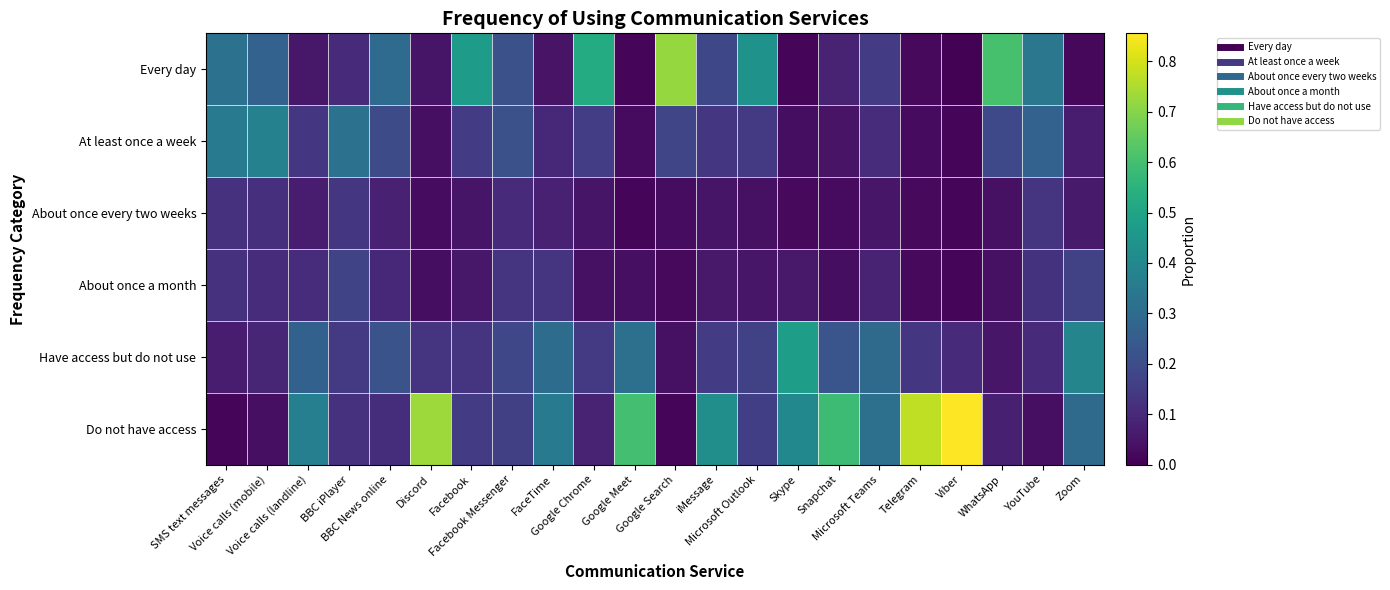

Reading left to right, what are all the values shown in this chart?

Every day: SMS text messages=0.3	Voice calls (mobile)=0.3	Voice calls (landline)=0.1	BBC iPlayer=0.1	BBC News online=0.3	Discord=0.0	Facebook=0.5	Facebook Messenger=0.2	FaceTime=0.0	Google Chrome=0.5	Google Meet=0.0	Google Search=0.7	iMessage=0.2	Microsoft Outlook=0.4	Skype=0.0	Snapchat=0.1	Microsoft Teams=0.1	Telegram=0.0	Viber=0.0	WhatsApp=0.6	YouTube=0.3	Zoom=0.0
At least once a week: SMS text messages=0.4	Voice calls (mobile)=0.4	Voice calls (landline)=0.1	BBC iPlayer=0.3	BBC News online=0.2	Discord=0.0	Facebook=0.2	Facebook Messenger=0.2	FaceTime=0.1	Google Chrome=0.2	Google Meet=0.0	Google Search=0.2	iMessage=0.1	Microsoft Outlook=0.1	Skype=0.0	Snapchat=0.0	Microsoft Teams=0.1	Telegram=0.0	Viber=0.0	WhatsApp=0.2	YouTube=0.3	Zoom=0.1
About once every two weeks: SMS text messages=0.1	Voice calls (mobile)=0.1	Voice calls (landline)=0.1	BBC iPlayer=0.1	BBC News online=0.1	Discord=0.0	Facebook=0.0	Facebook Messenger=0.1	FaceTime=0.1	Google Chrome=0.0	Google Meet=0.0	Google Search=0.0	iMessage=0.0	Microsoft Outlook=0.0	Skype=0.0	Snapchat=0.0	Microsoft Teams=0.1	Telegram=0.0	Viber=0.0	WhatsApp=0.0	YouTube=0.1	Zoom=0.1
About once a month: SMS text messages=0.1	Voice calls (mobile)=0.1	Voice calls (landline)=0.1	BBC iPlayer=0.2	BBC News online=0.1	Discord=0.0	Facebook=0.1	Facebook Messenger=0.1	FaceTime=0.1	Google Chrome=0.0	Google Meet=0.0	Google Search=0.0	iMessage=0.1	Microsoft Outlook=0.1	Skype=0.1	Snapchat=0.0	Microsoft Teams=0.1	Telegram=0.0	Viber=0.0	WhatsApp=0.0	YouTube=0.1	Zoom=0.2
Have access but do not use: SMS text messages=0.1	Voice calls (mobile)=0.1	Voice calls (landline)=0.3	BBC iPlayer=0.1	BBC News online=0.2	Discord=0.1	Facebook=0.1	Facebook Messenger=0.2	FaceTime=0.3	Google Chrome=0.1	Google Meet=0.3	Google Search=0.0	iMessage=0.2	Microsoft Outlook=0.2	Skype=0.5	Snapchat=0.2	Microsoft Teams=0.3	Telegram=0.1	Viber=0.1	WhatsApp=0.1	YouTube=0.1	Zoom=0.4
Do not have access: SMS text messages=0.0	Voice calls (mobile)=0.0	Voice calls (landline)=0.4	BBC iPlayer=0.1	BBC News online=0.1	Discord=0.7	Facebook=0.1	Facebook Messenger=0.2	FaceTime=0.3	Google Chrome=0.1	Google Meet=0.6	Google Search=0.0	iMessage=0.4	Microsoft Outlook=0.2	Skype=0.4	Snapchat=0.6	Microsoft Teams=0.3	Telegram=0.8	Viber=0.9	WhatsApp=0.1	YouTube=0.0	Zoom=0.3